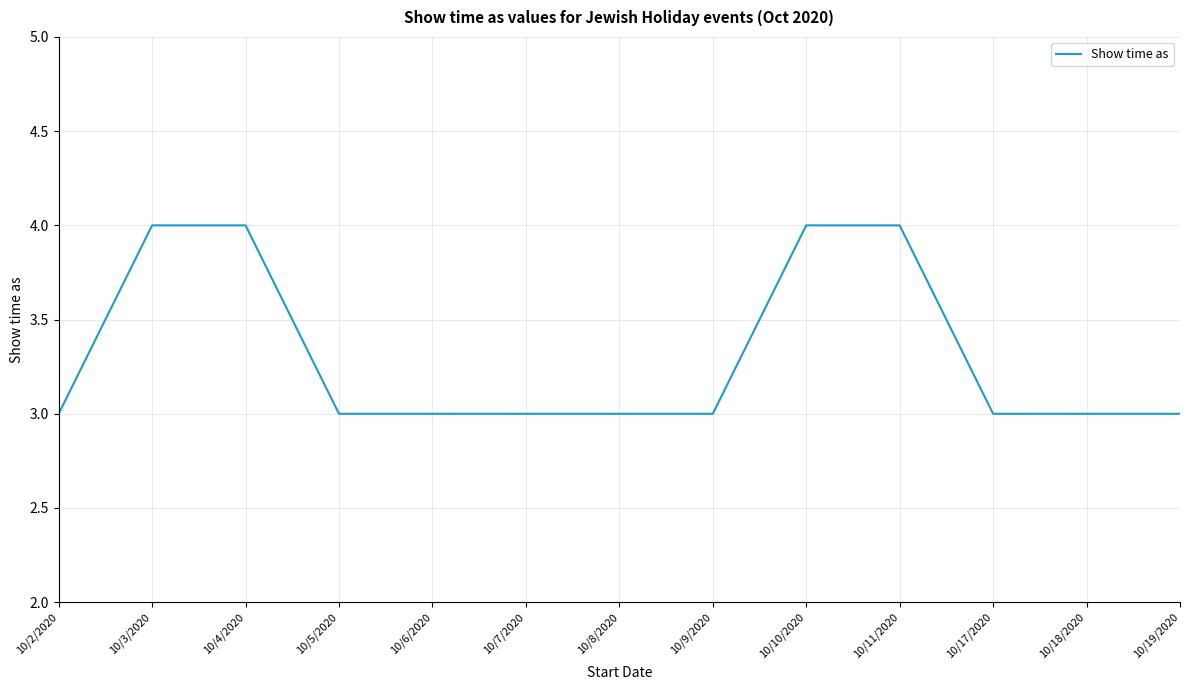

True or false: the data shows 1 at 10/5/2020.

False